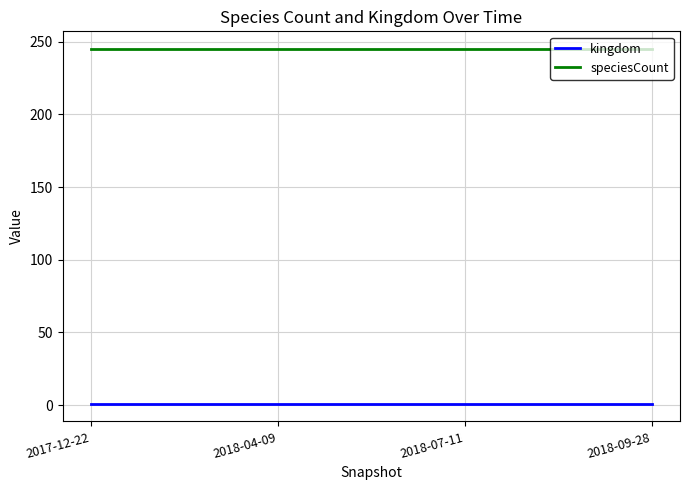

Which series has the largest total across all categories?

speciesCount